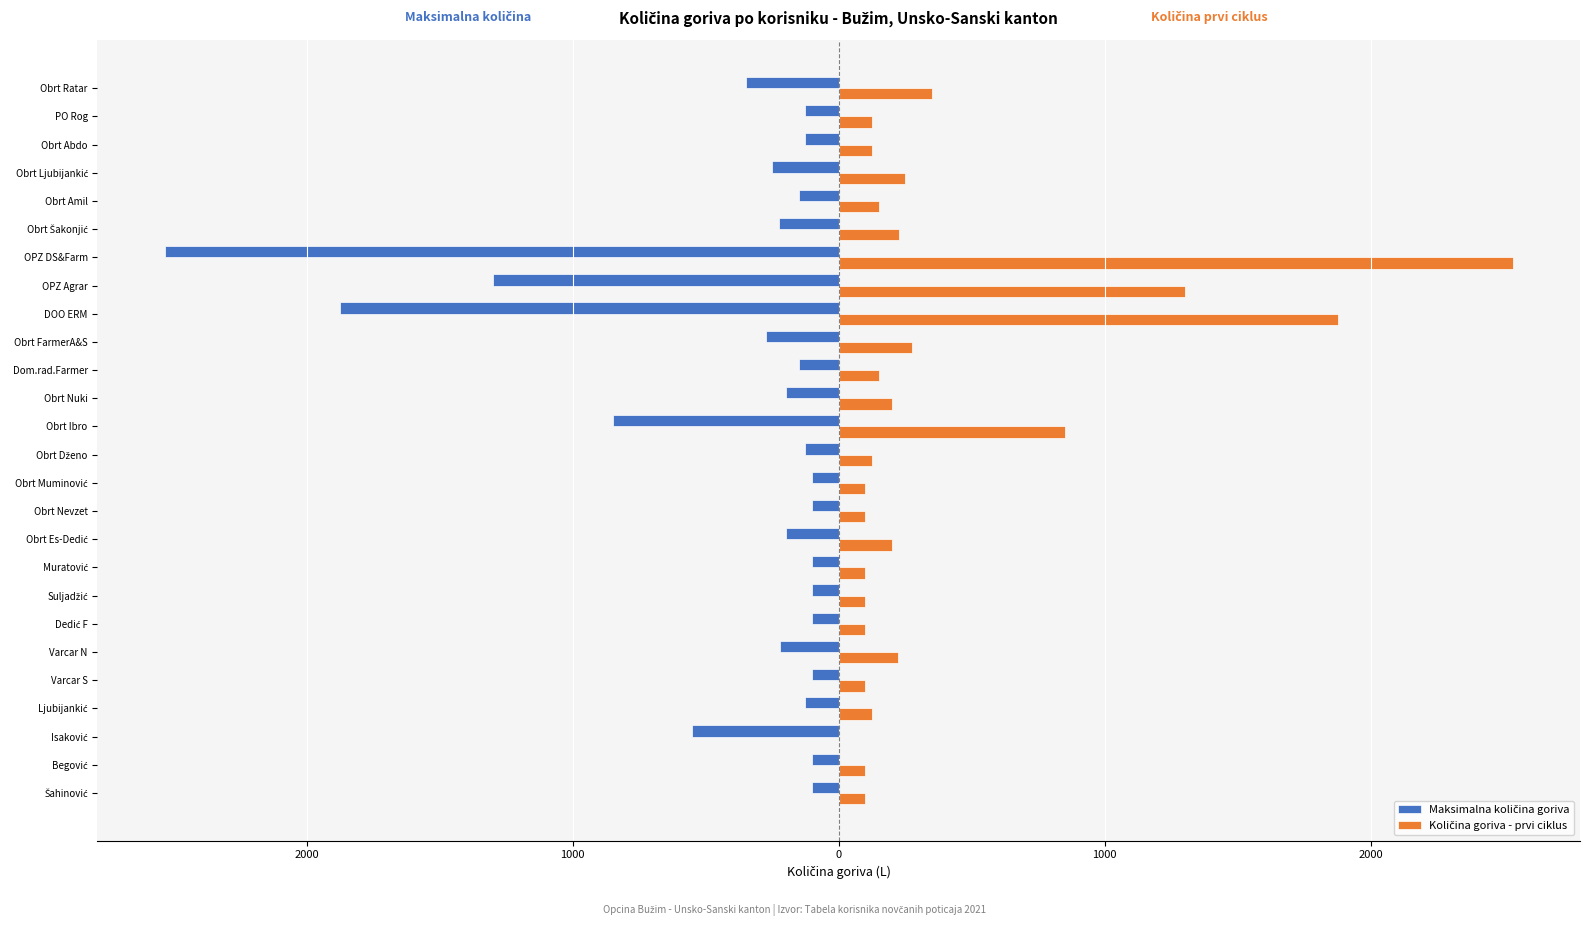

Which series has the widest spread of values?

Količina goriva - prvi ciklus